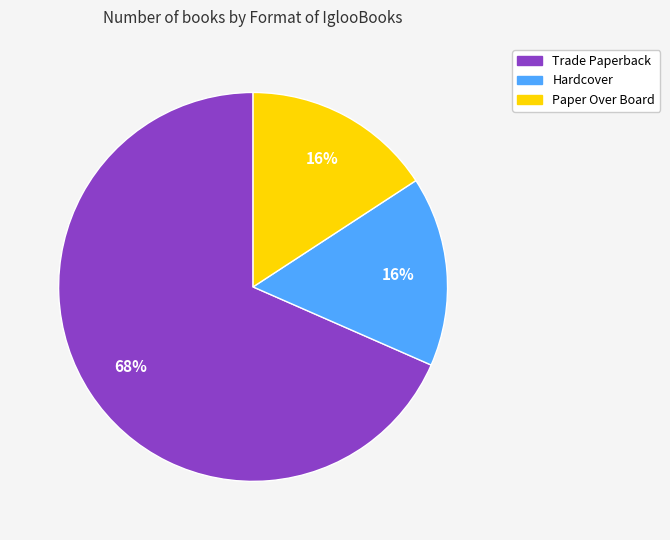

What is the majority slice?

Trade Paperback